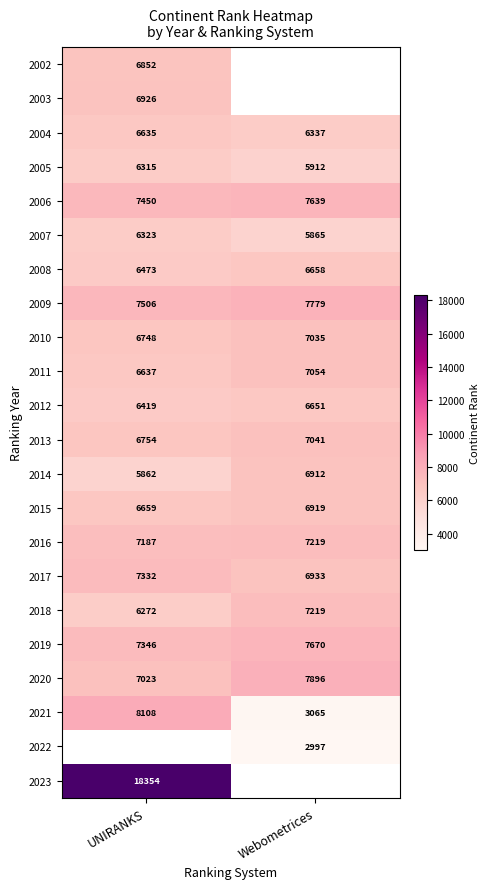

Between Webometrices and UNIRANKS, which is larger?

UNIRANKS